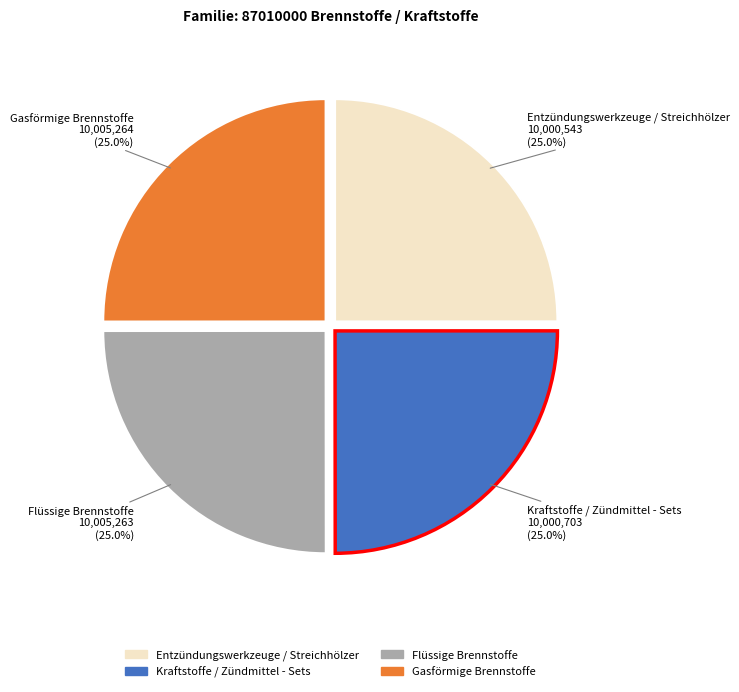

To the nearest percent, what is the average slice percentage?

25%